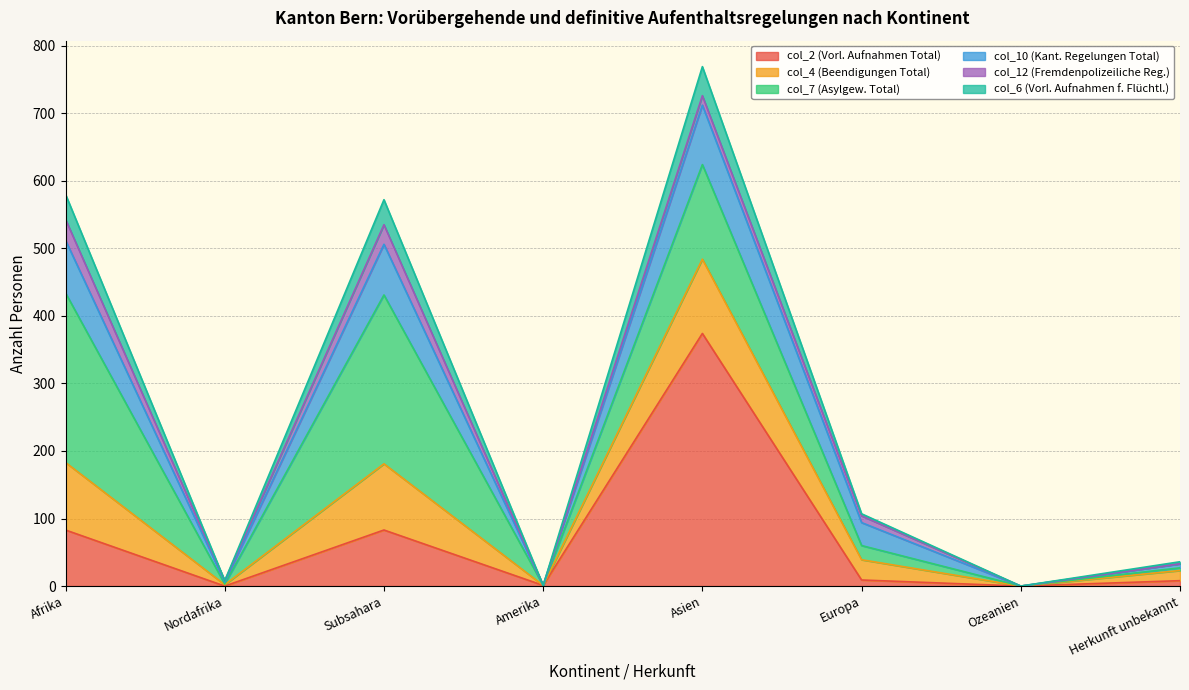

What position from the left is Subsahara?

3